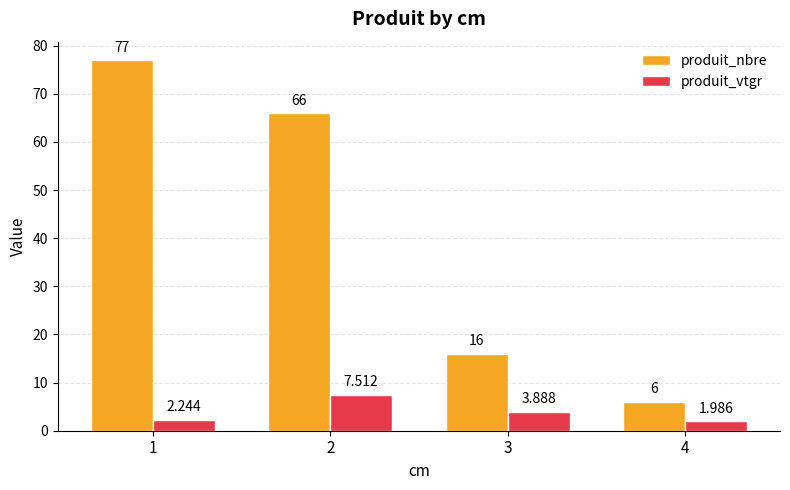

Which series has the largest total across all categories?

produit_nbre